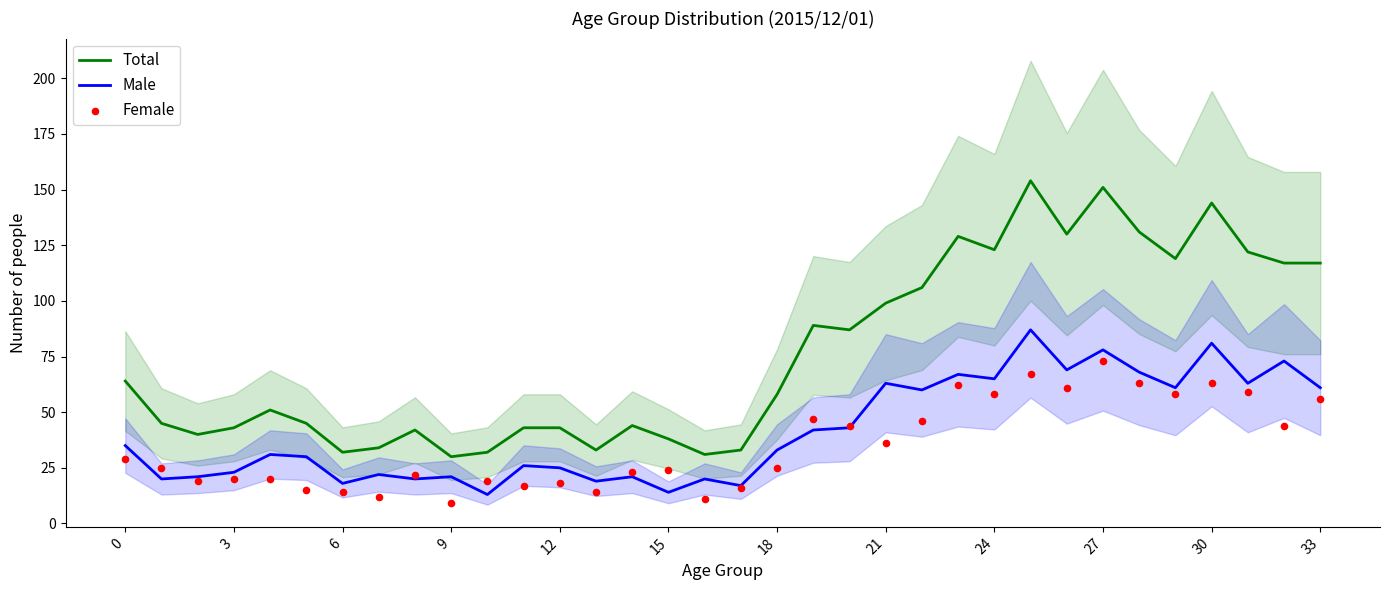

Which series reaches the maximum Y coordinate?

Total